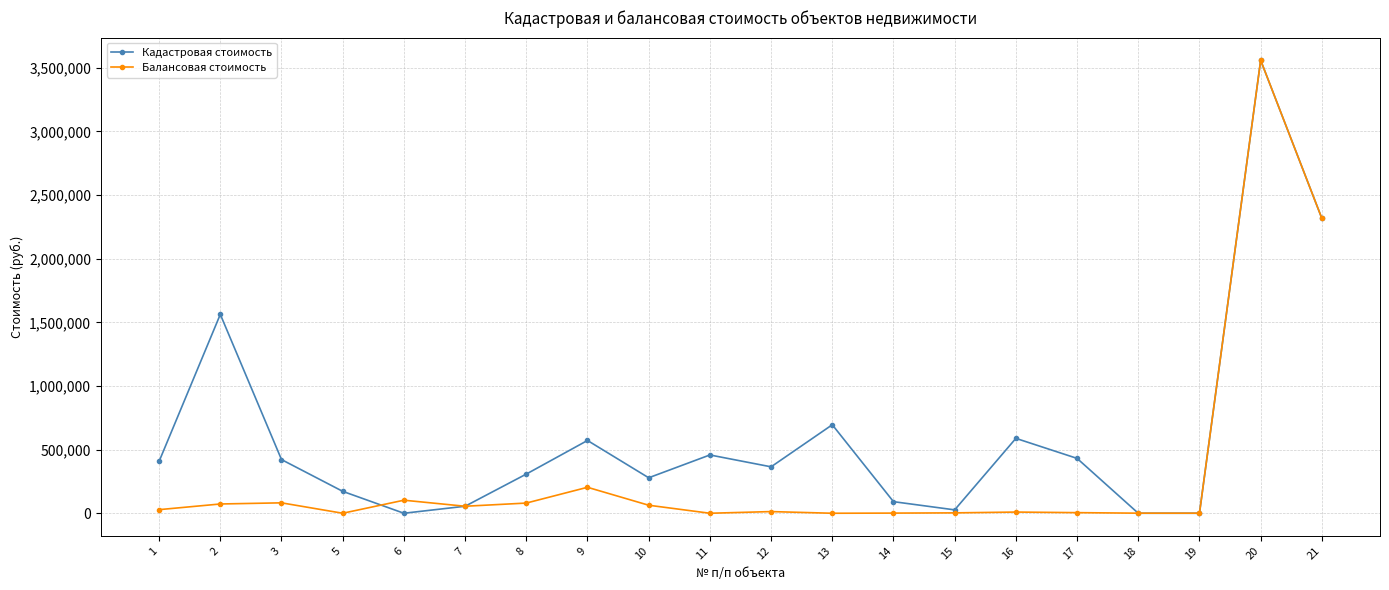

True or false: Кадастровая стоимость has more than 2 interior local peaks.

True